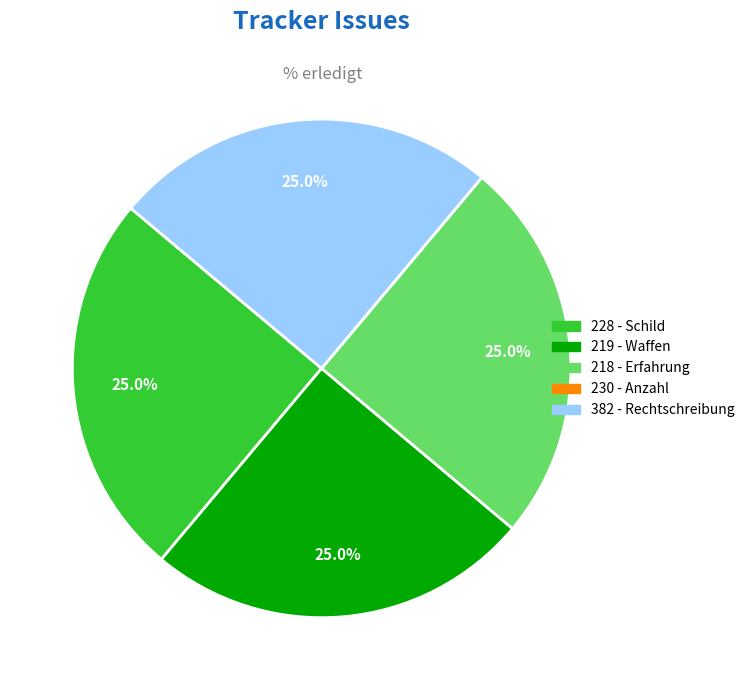

What is the ratio of the value at 382 - Rechtschreibung to the value at 219 - Waffen?

1.0